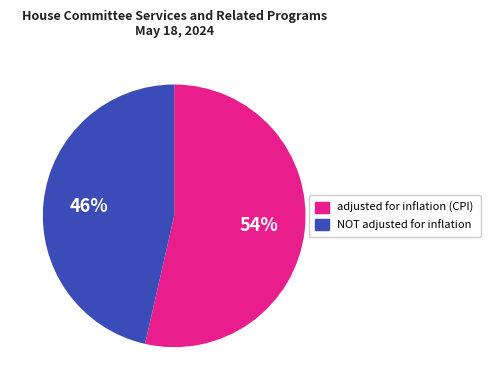

Is there any slice that represents more than half of the pie?

Yes